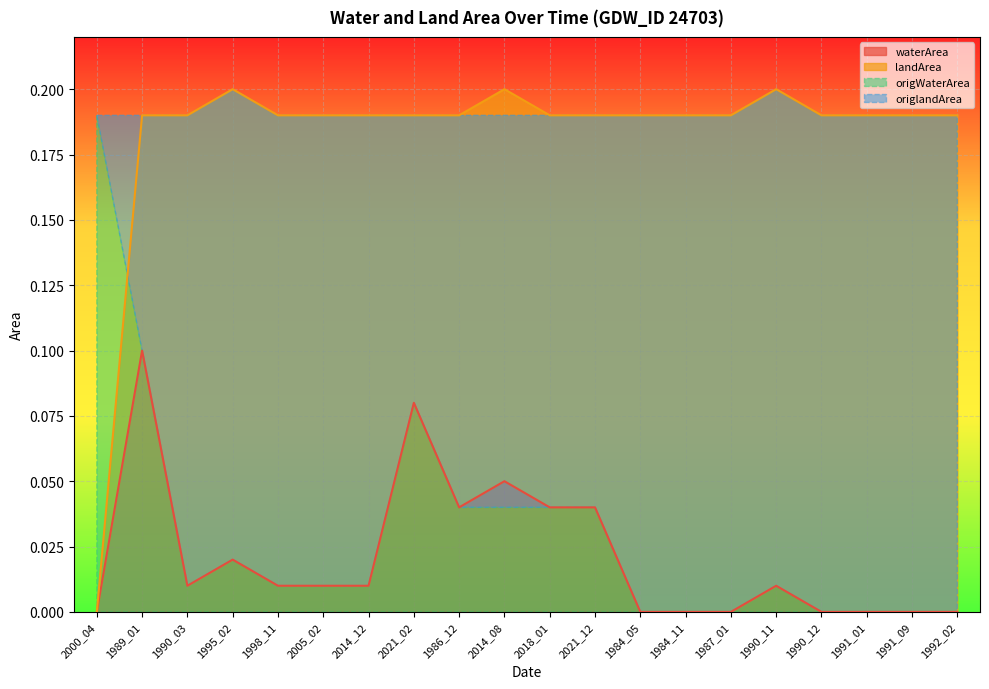

True or false: origlandArea has a value of 0.3 at 1990_03.

False